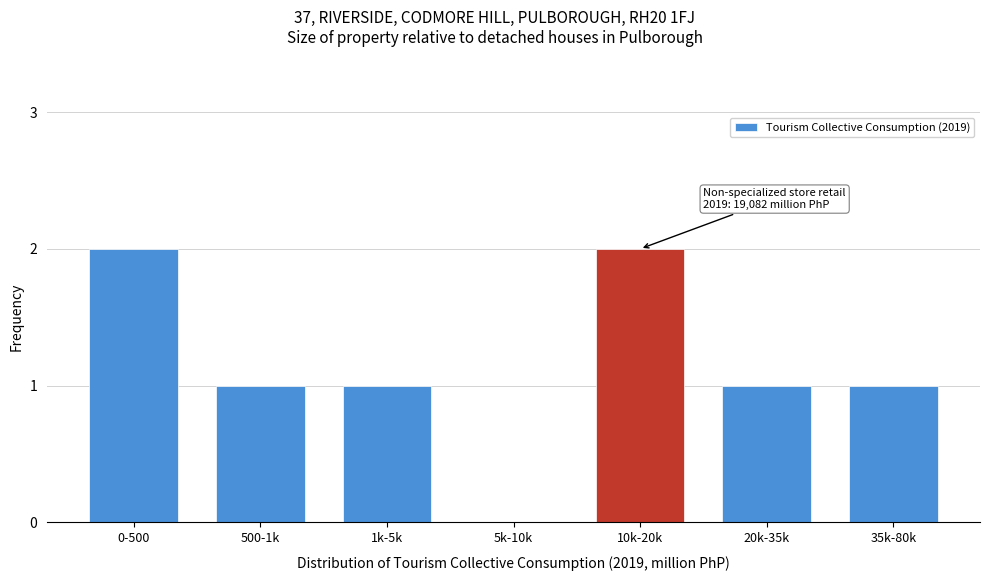

Reading left to right, list all the values displayed in this chart.

0-500=2	500-1k=1	1k-5k=1	5k-10k=0	10k-20k=2	20k-35k=1	35k-80k=1